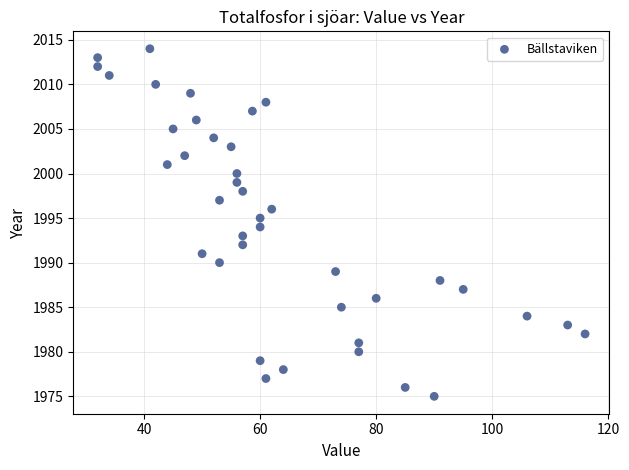

What is the range of Y values (max minus min)?

39